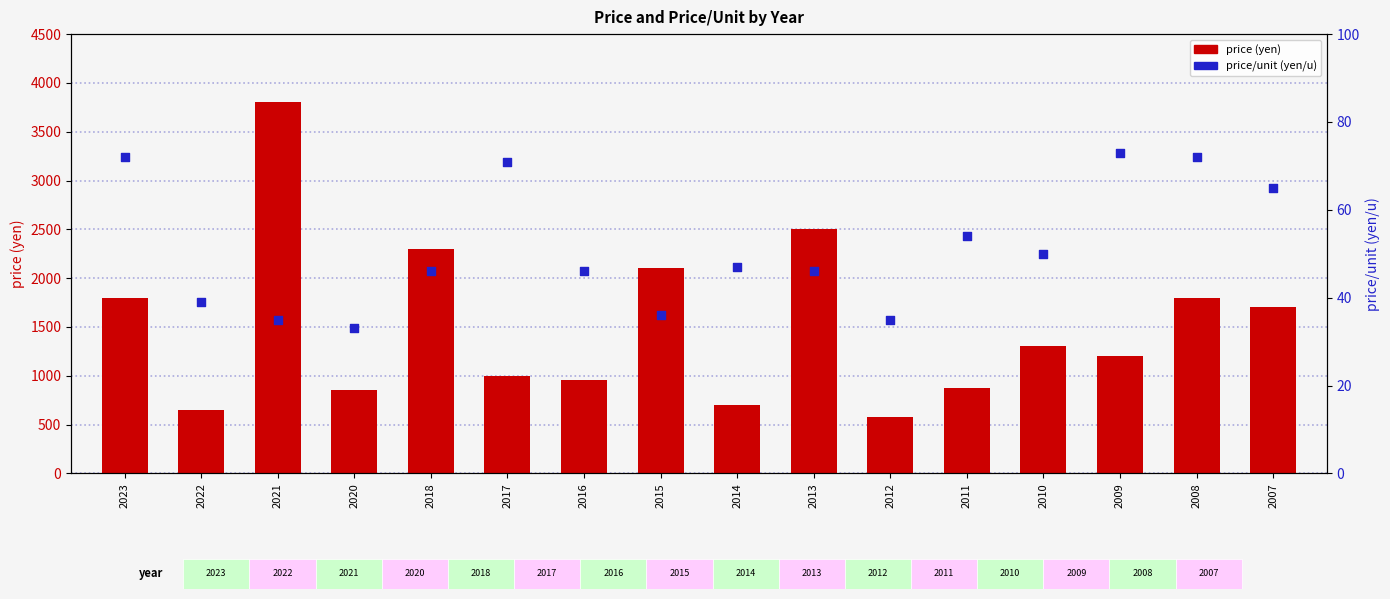

Which series contains the lowest Y value?

price_per_unit